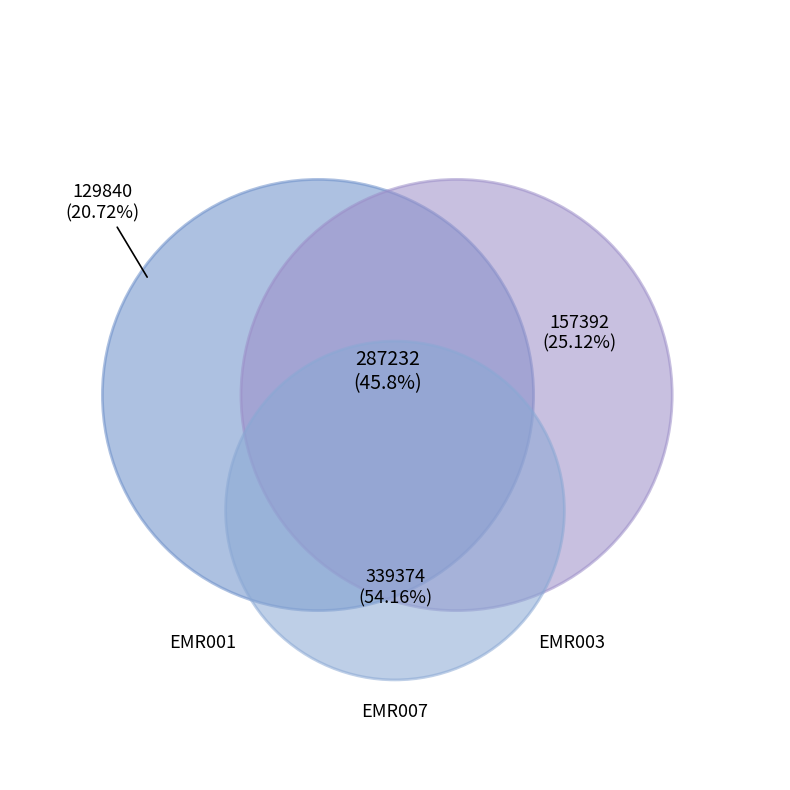

What is the change in value from EMR001 to EMR007?

+209534